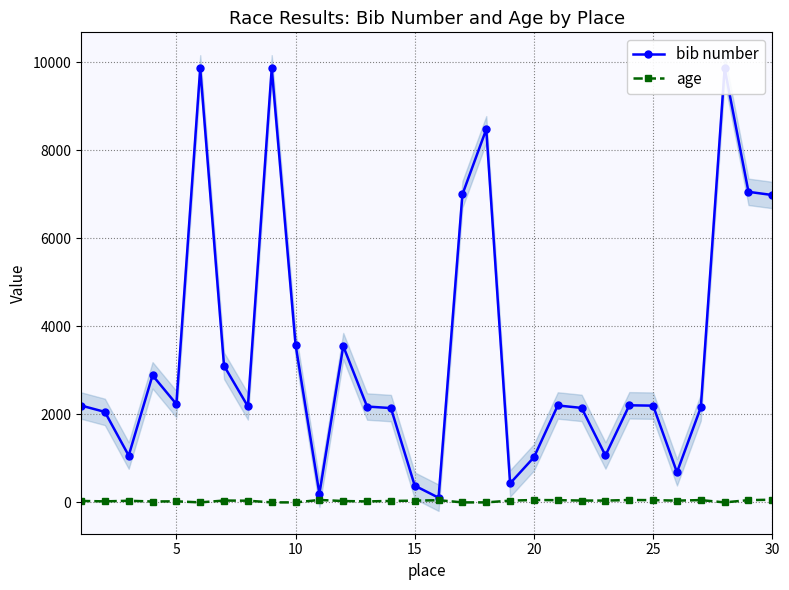

True or false: age has more than 1 interior local peaks.

True